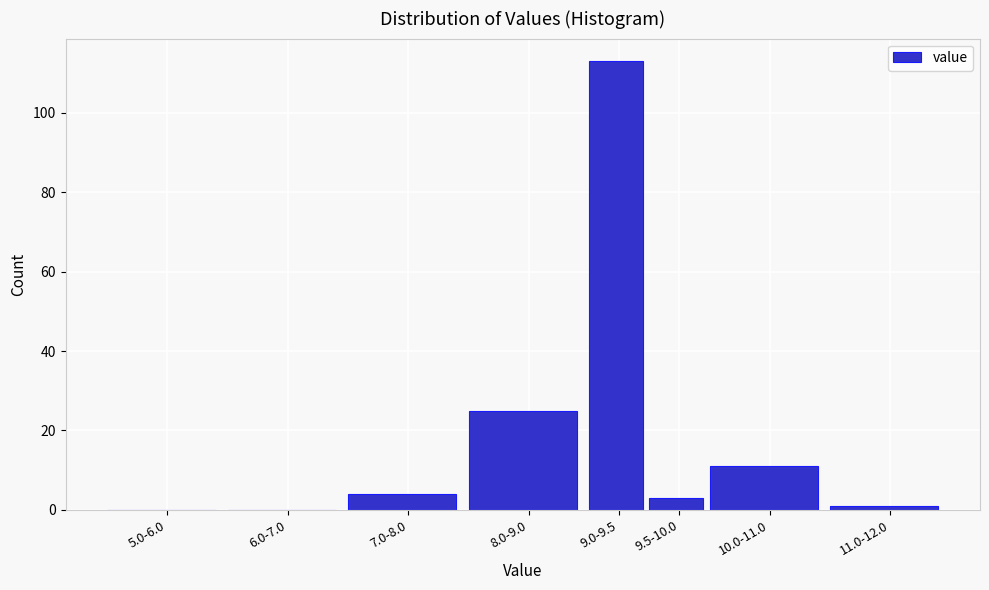

Reading right to left, transcribe all the data shown in this chart.

11.0-12.0=1	10.0-11.0=11	9.5-10.0=3	9.0-9.5=113	8.0-9.0=25	7.0-8.0=4	6.0-7.0=0	5.0-6.0=0